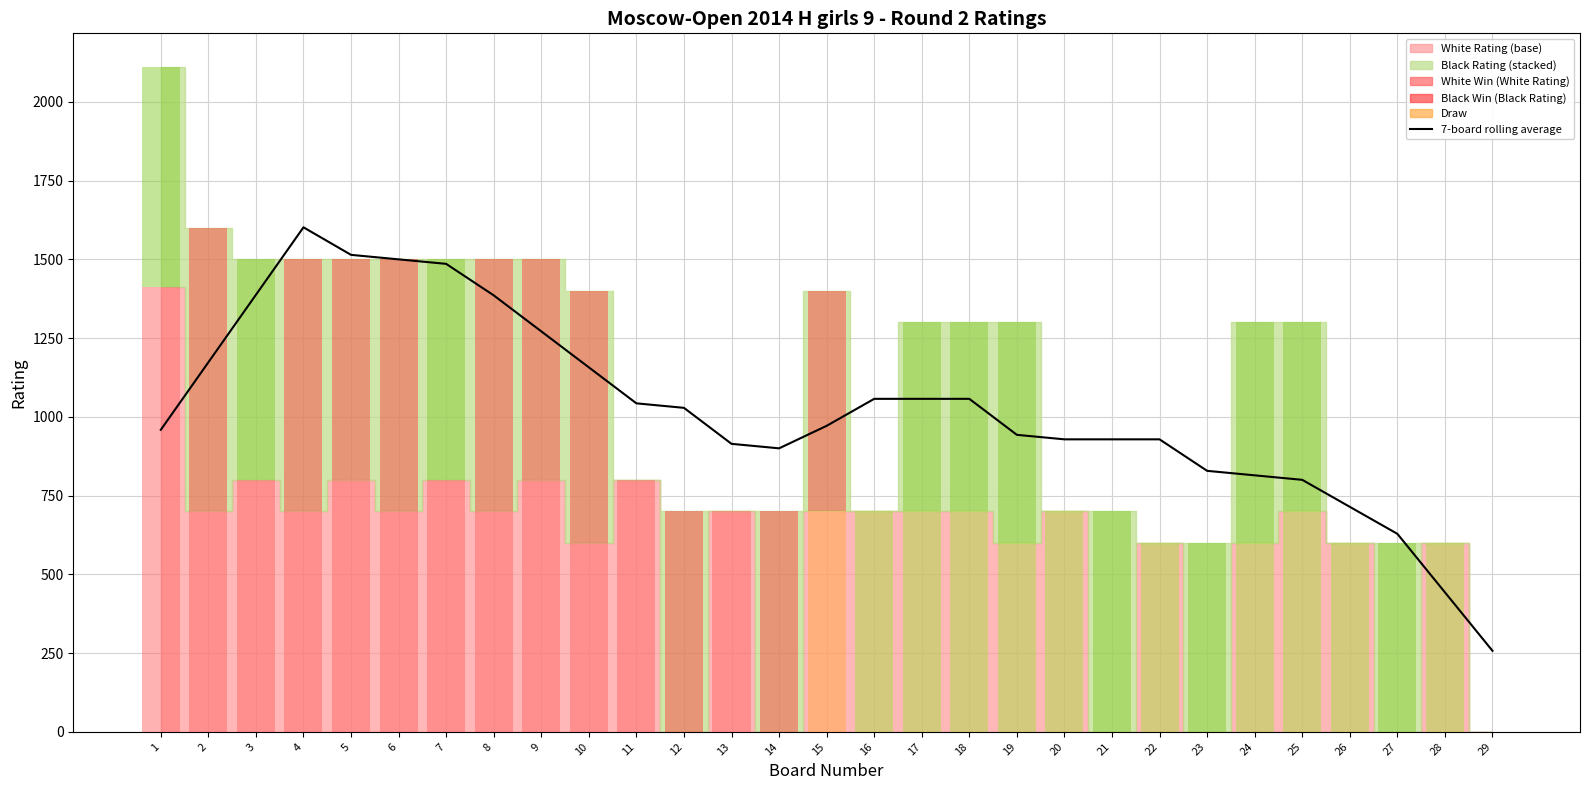

How many categories are shown in the chart?

29